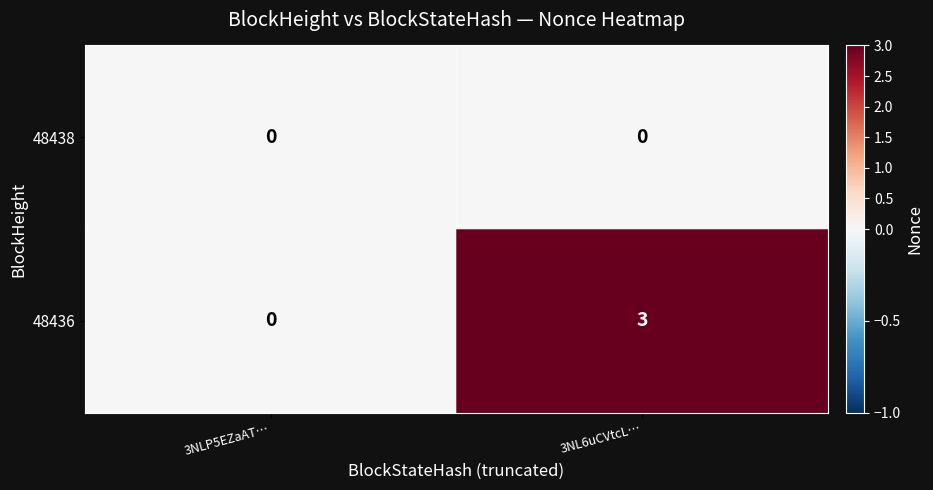

Where is 48436 nearest to the value 1?

3NLP5EZaAT…